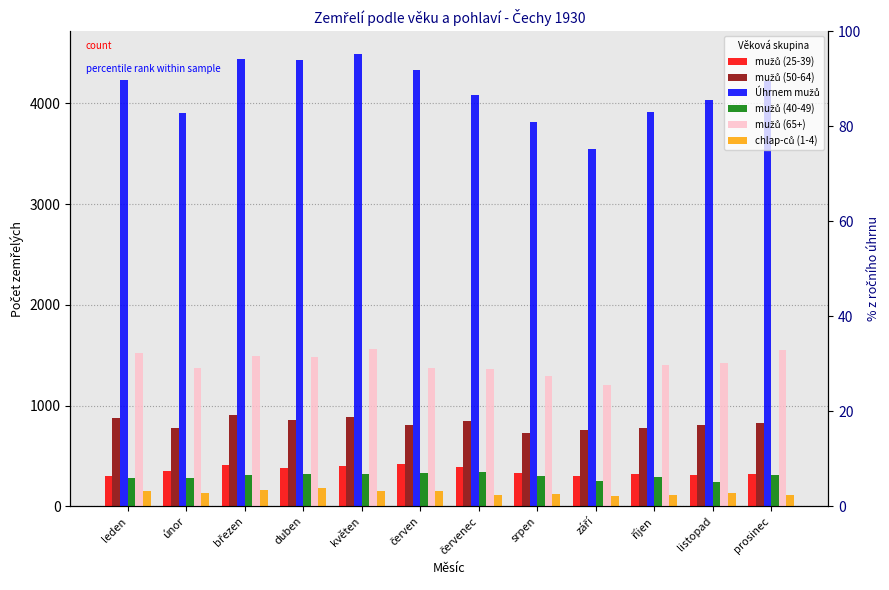

What is the label of the 5th bar from the right?

srpen